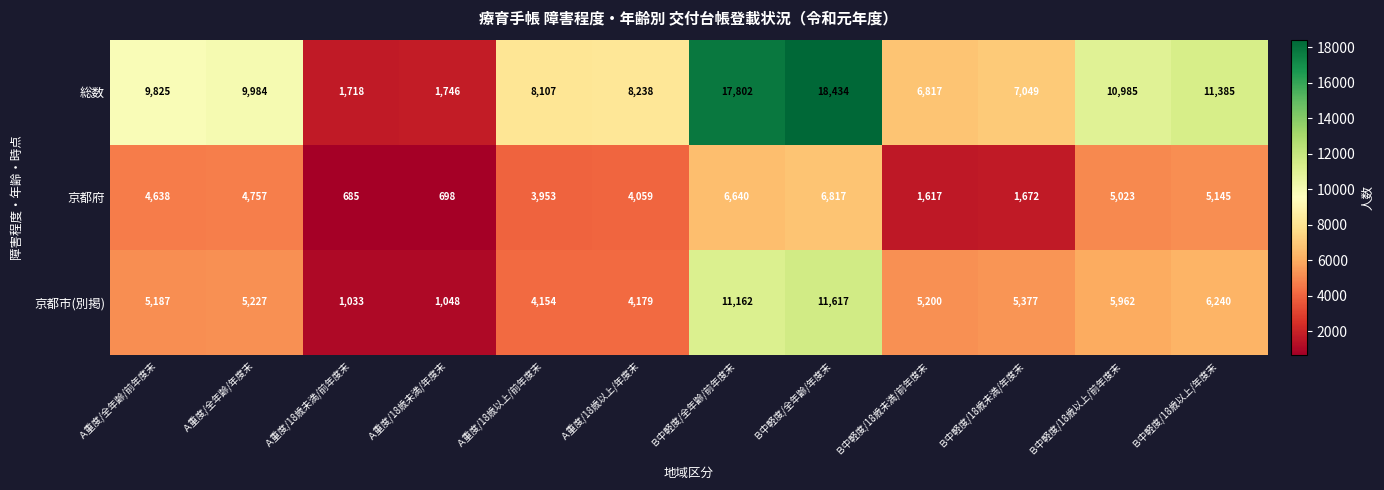

Between Ａ重度/全年齢/前年度末 and Ｂ中軽度/18歳未満/年度末, which series saw the biggest shift?

京都府